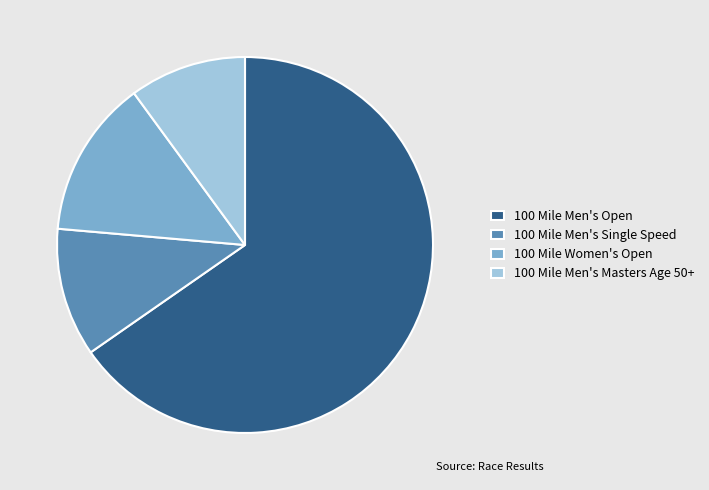

Is it true that 100 Mile Men's Open is 65% of the pie?

True